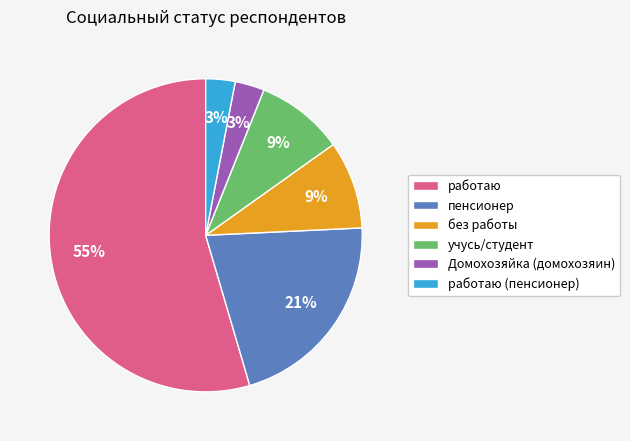

Count the number of slices in the pie.

6